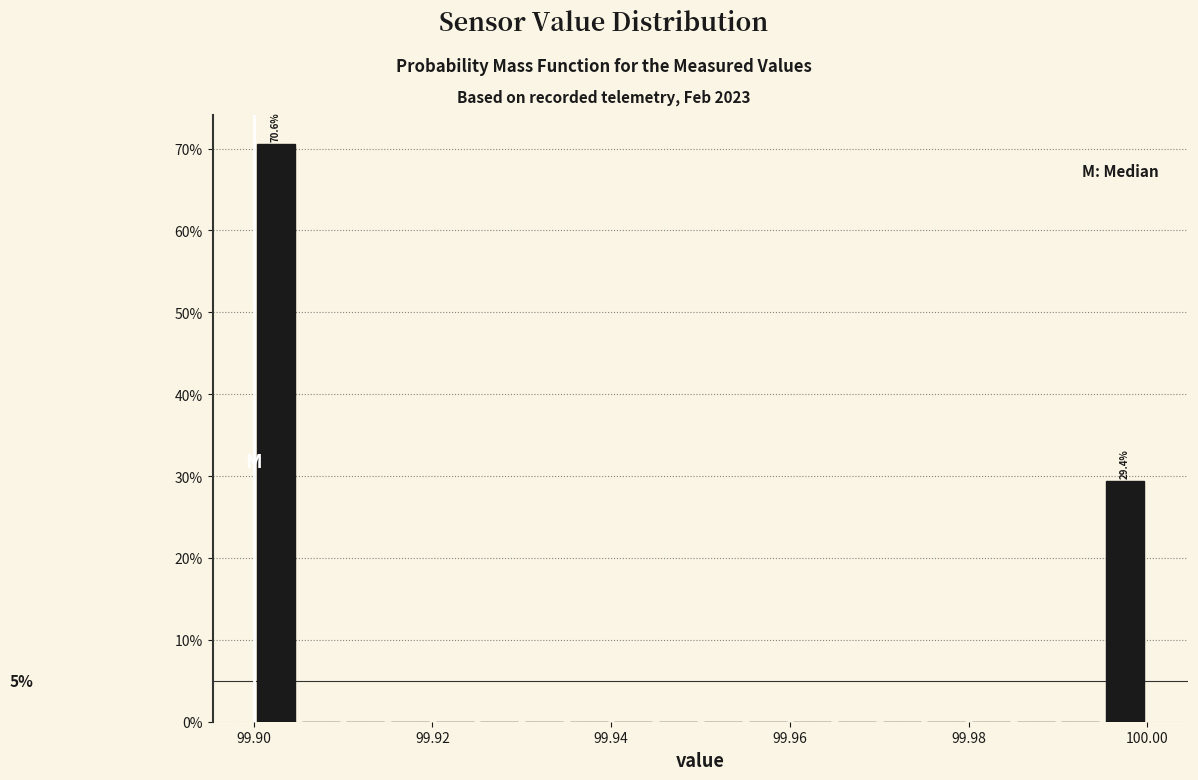

Around what value on the x-axis is the tallest bar? Give the approximate position of its centre, as read against the axis.

99.902